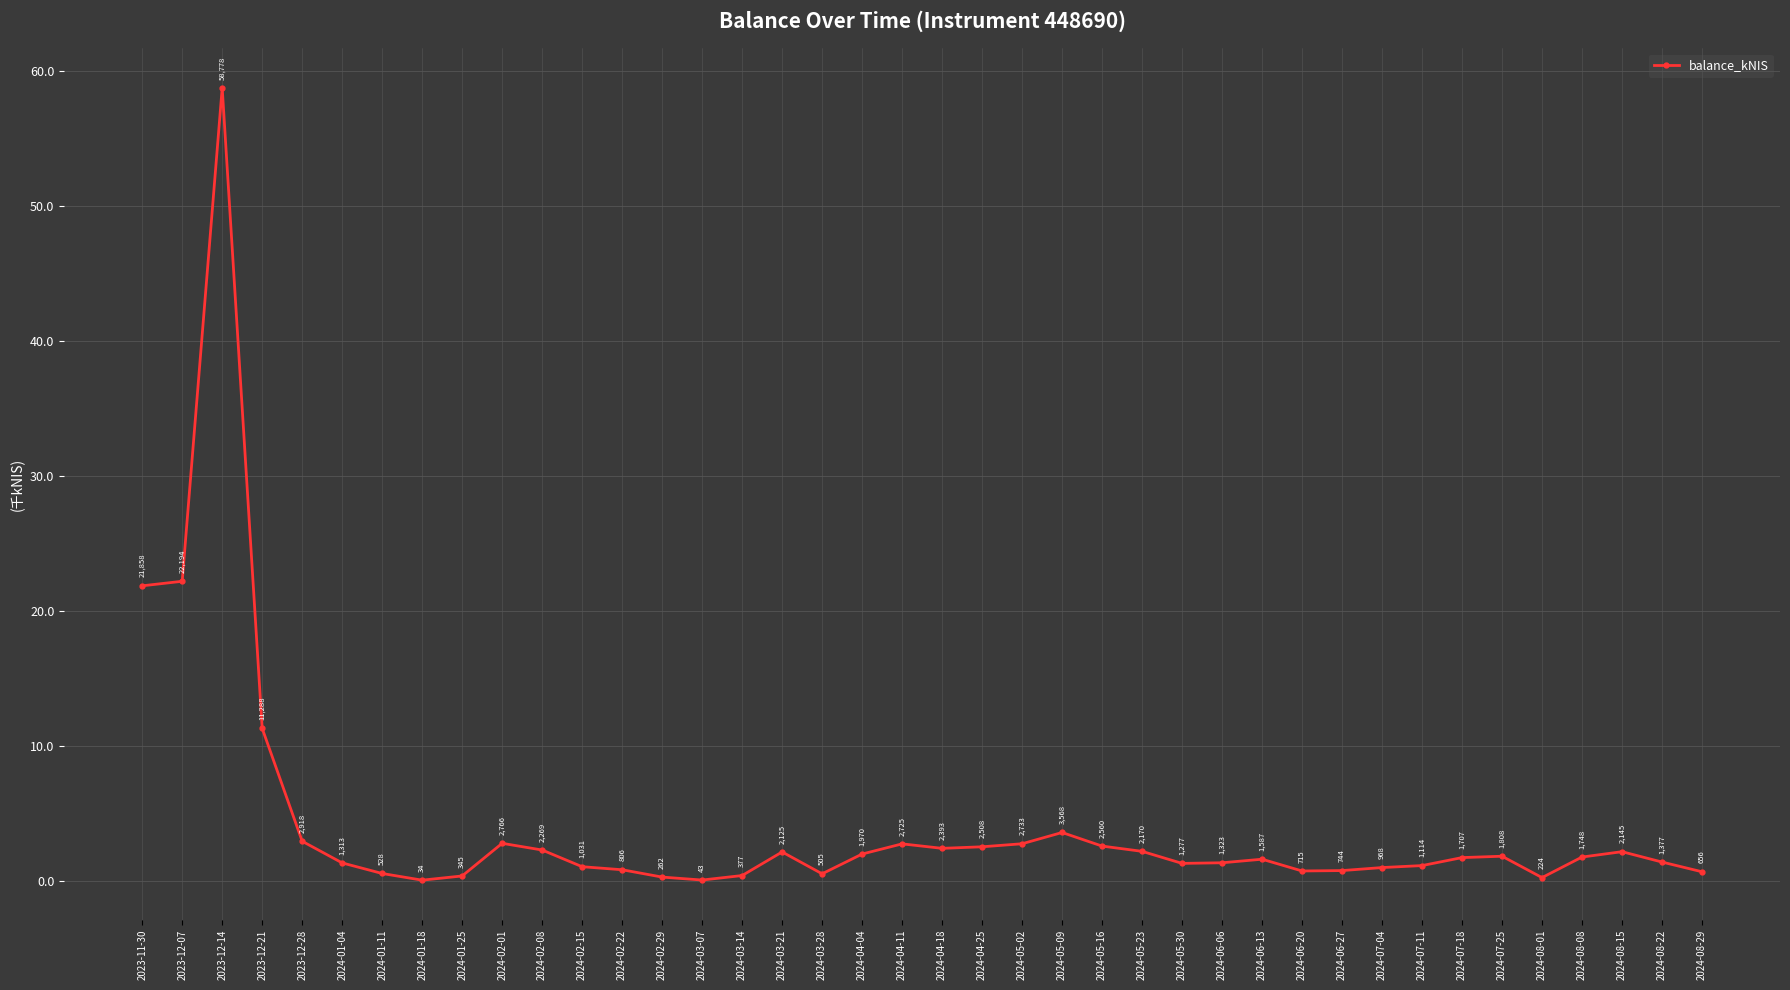

Is this an area chart (filled region under the line)?

No